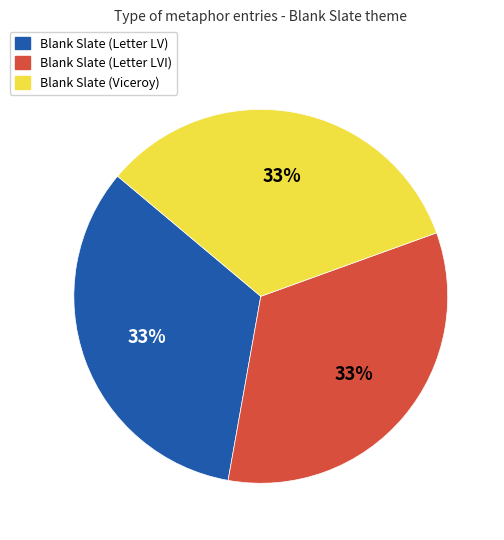

Is it true that Blank Slate (Letter LV) is 33% of the pie?

True